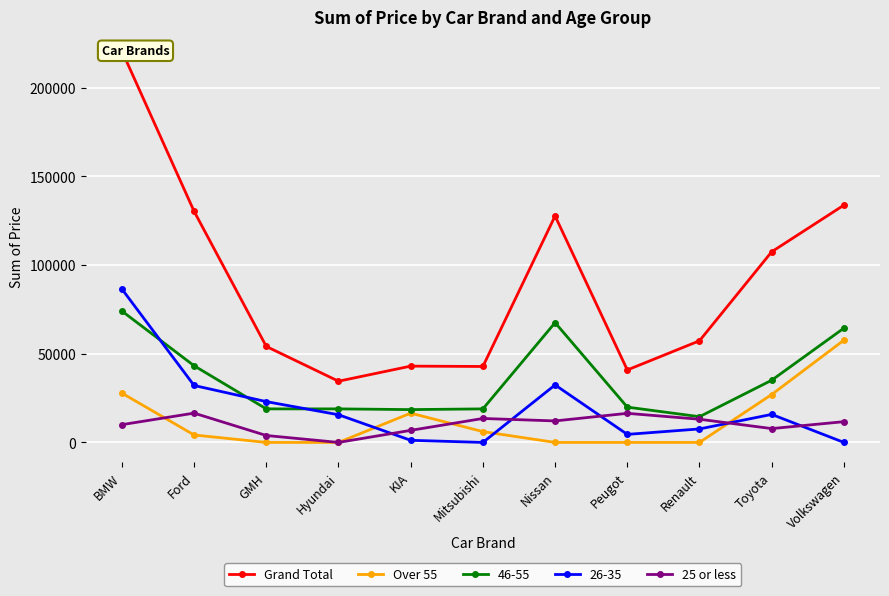

What is the difference between the Over 55 values at Toyota and Ford?

22800